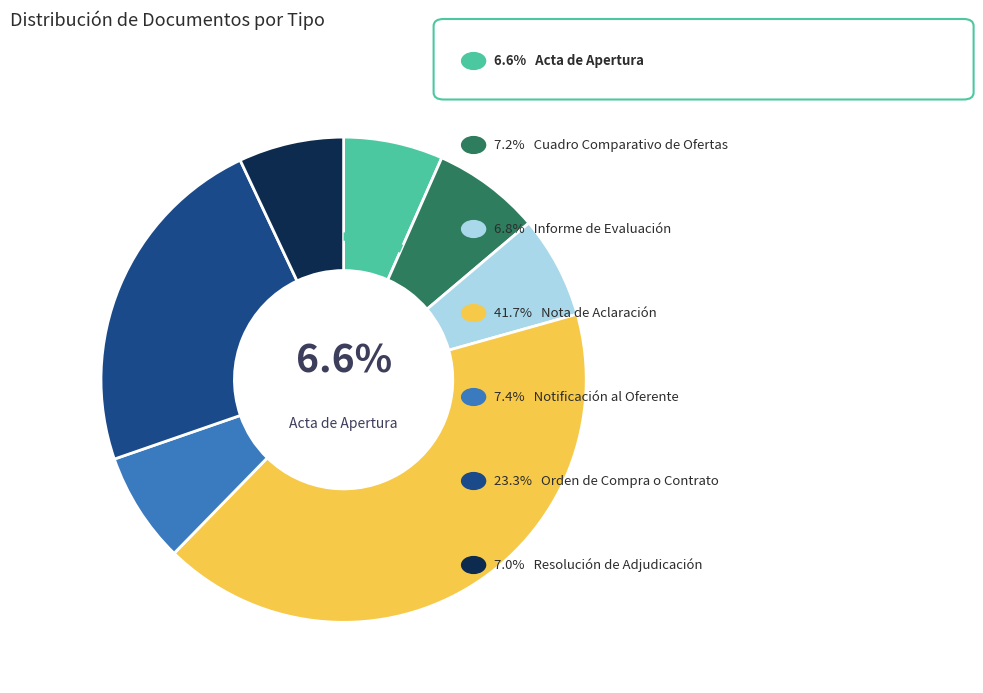

Is there any slice that represents more than half of the pie?

No